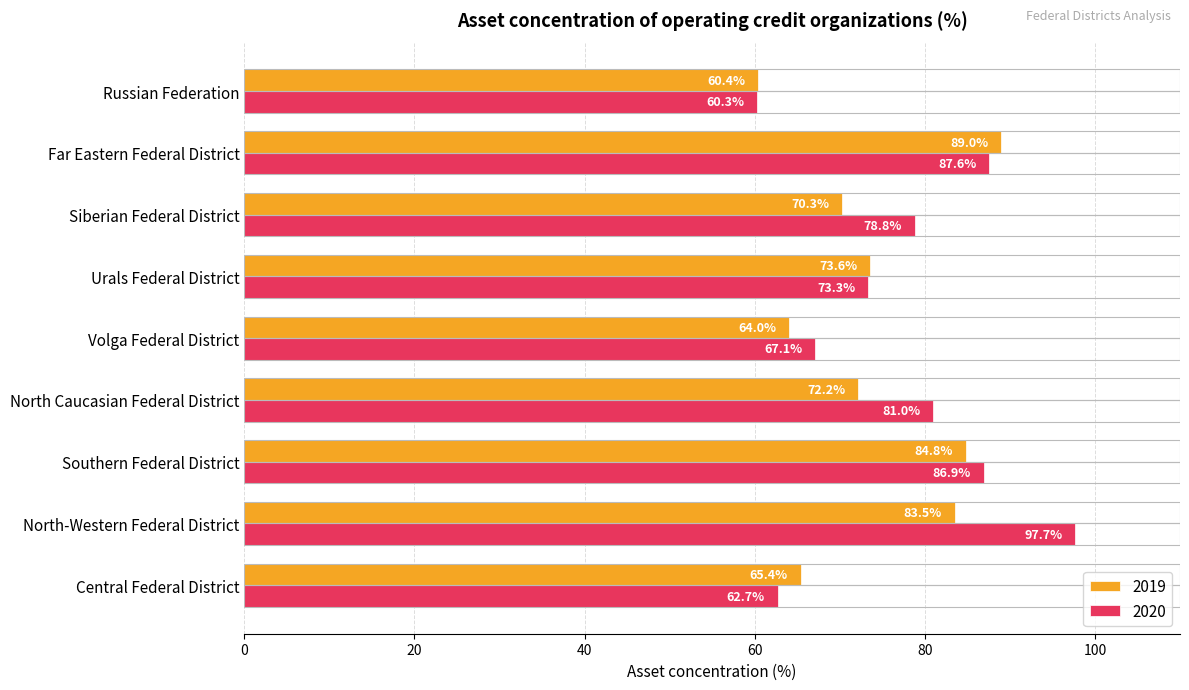

What is the difference between the highest and lowest values at Russian Federation?

0.1